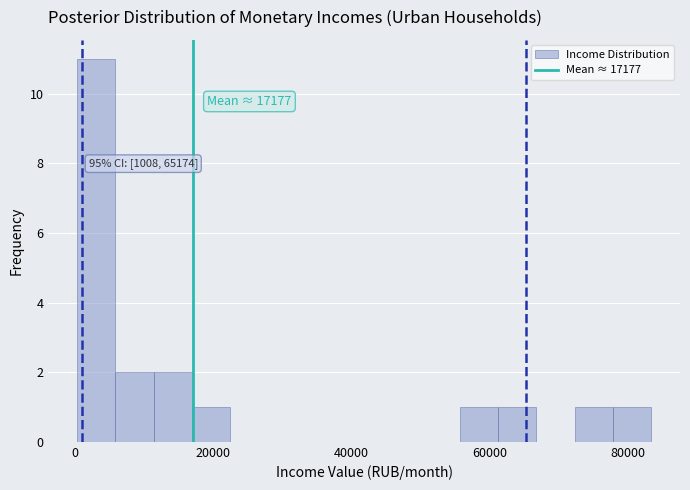

Read against the x-axis, roughly where is the centre of the tallest bar?

4000